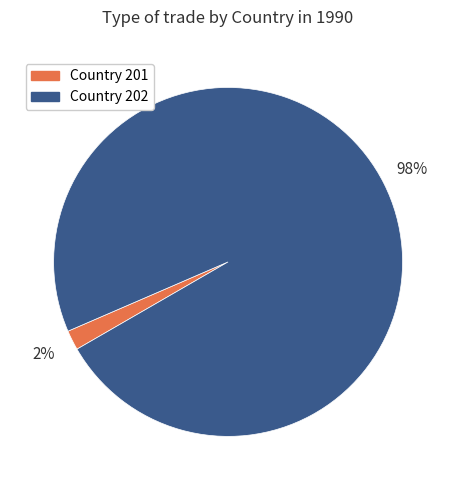

Is the sum of Country 201 and Country 202 greater than half?

Yes